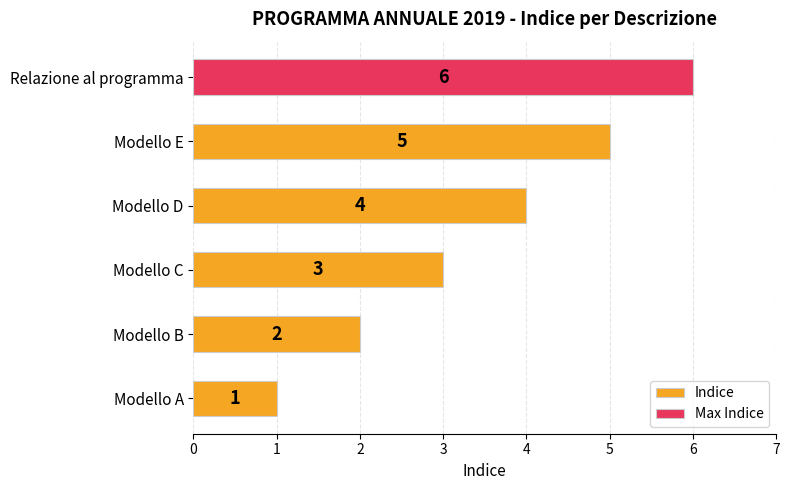

What value does the data have at Modello D?

4